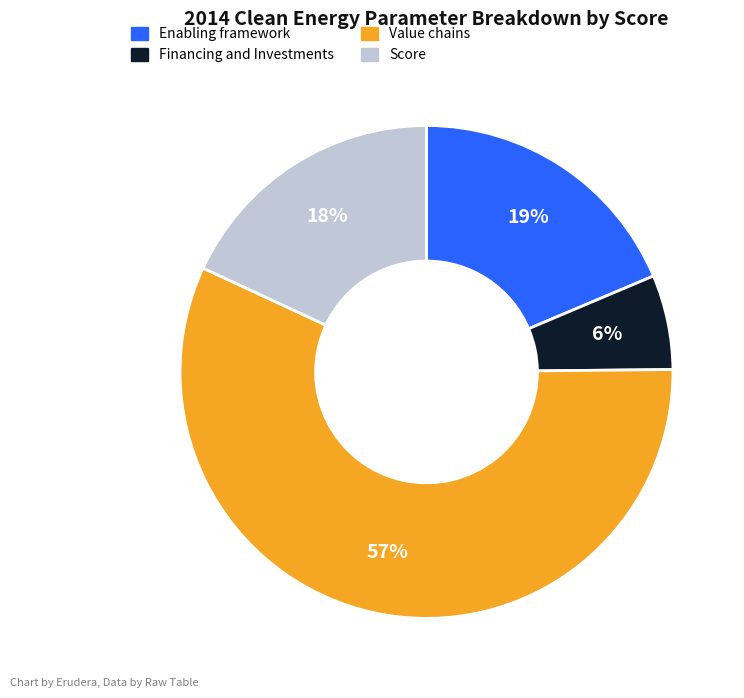

Rank the categories by value from highest to lowest.

Value chains, Enabling framework, Score, Financing and Investments